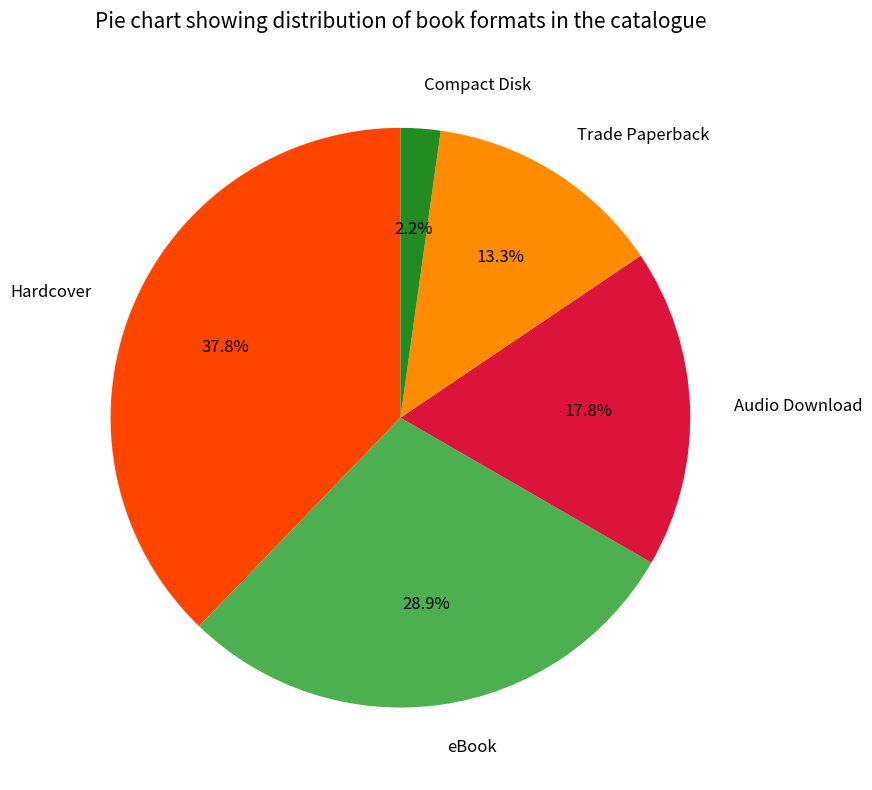

Which slice is the largest?

Hardcover